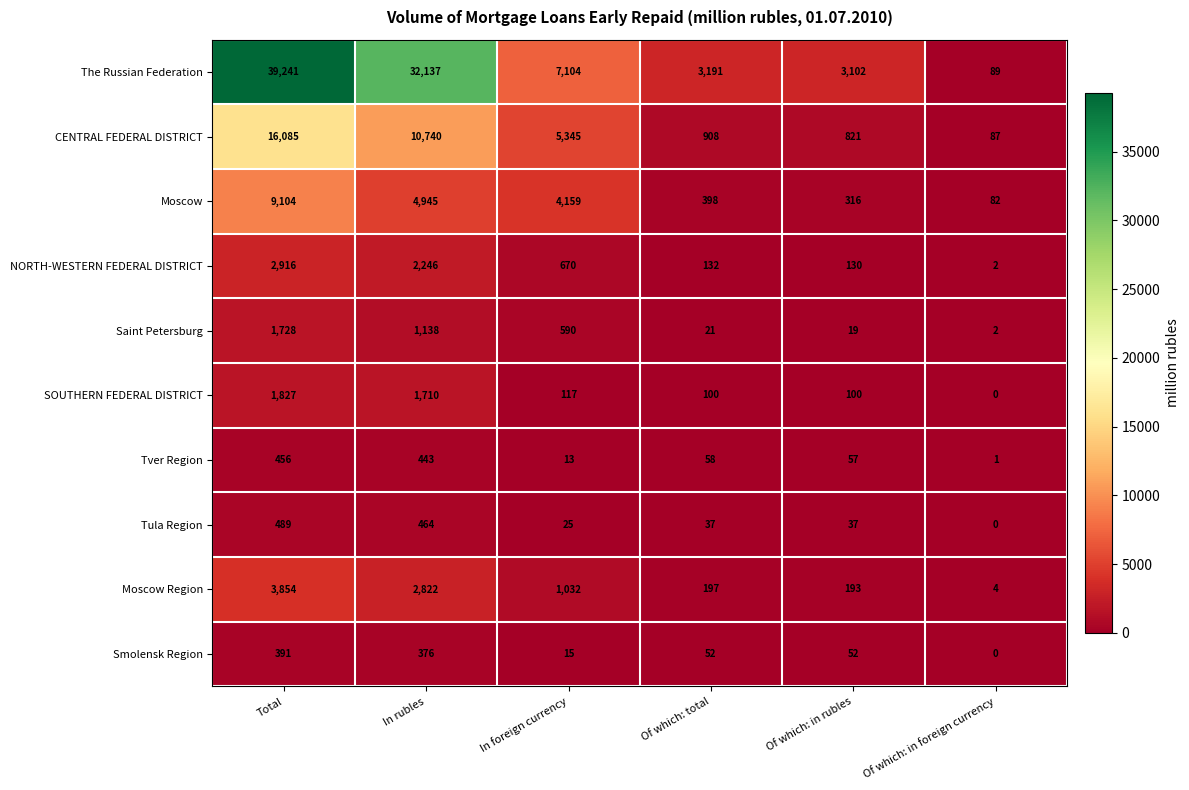

Is it true that The Russian Federation equals 1749 at Of which: in rubles?

False